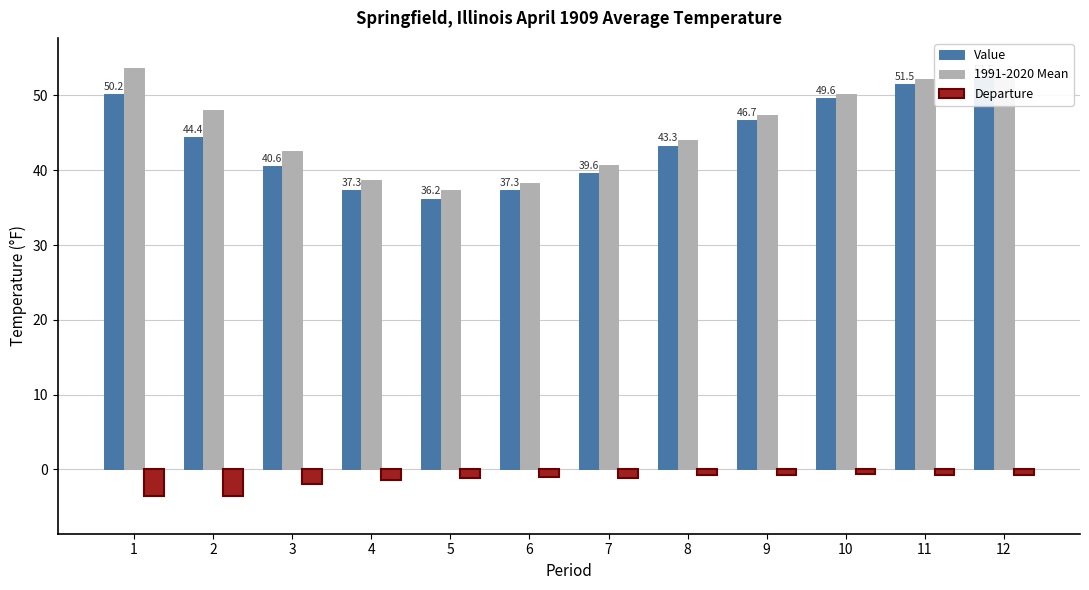

What is the sum of the Value values at 8 and 7?

82.9